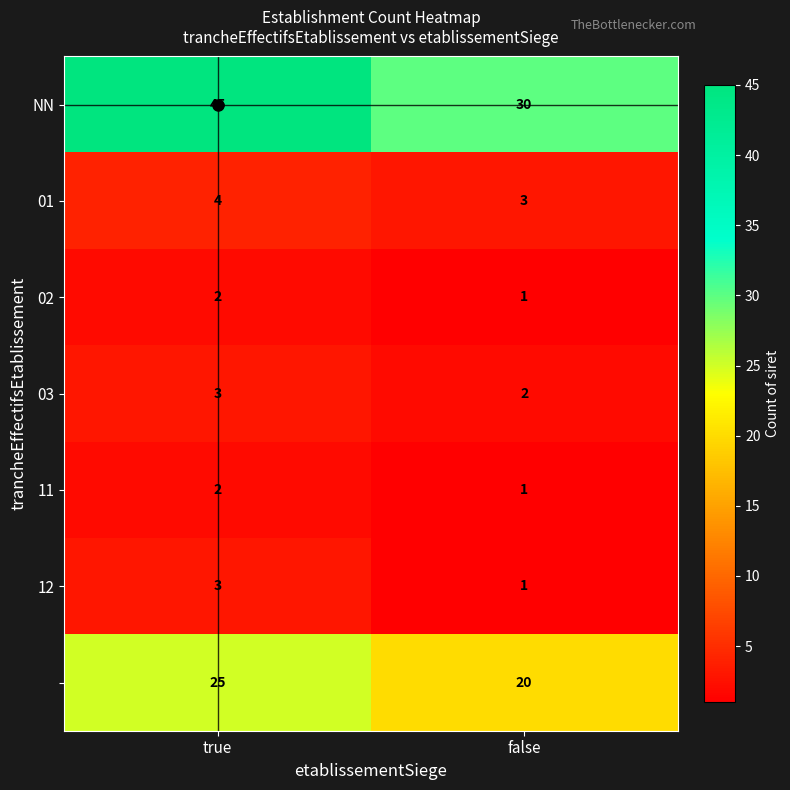

What is the spread (max minus min) of values at true?

43